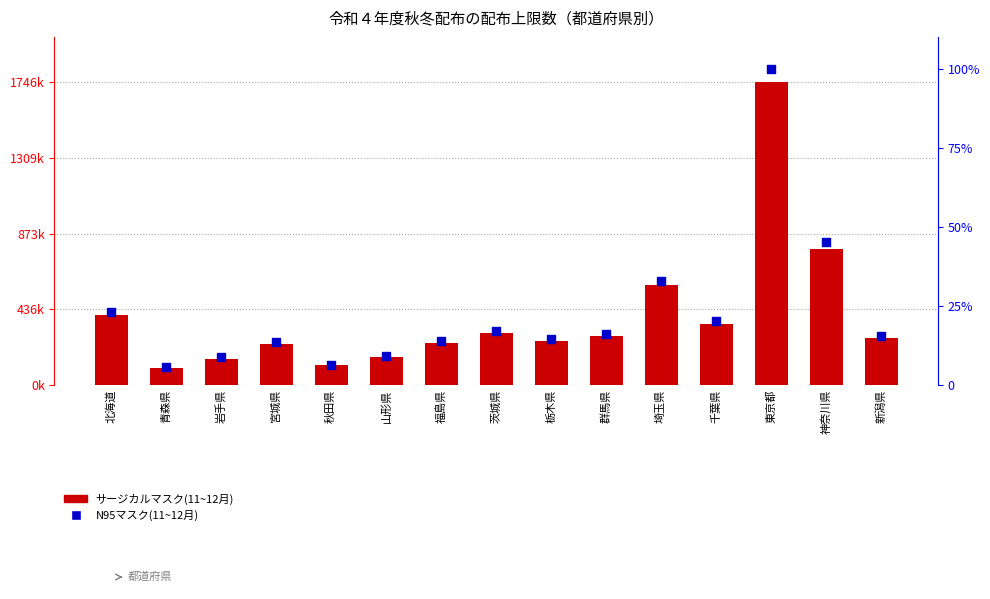

At how many categories does at least one series exceed 1702327?

1